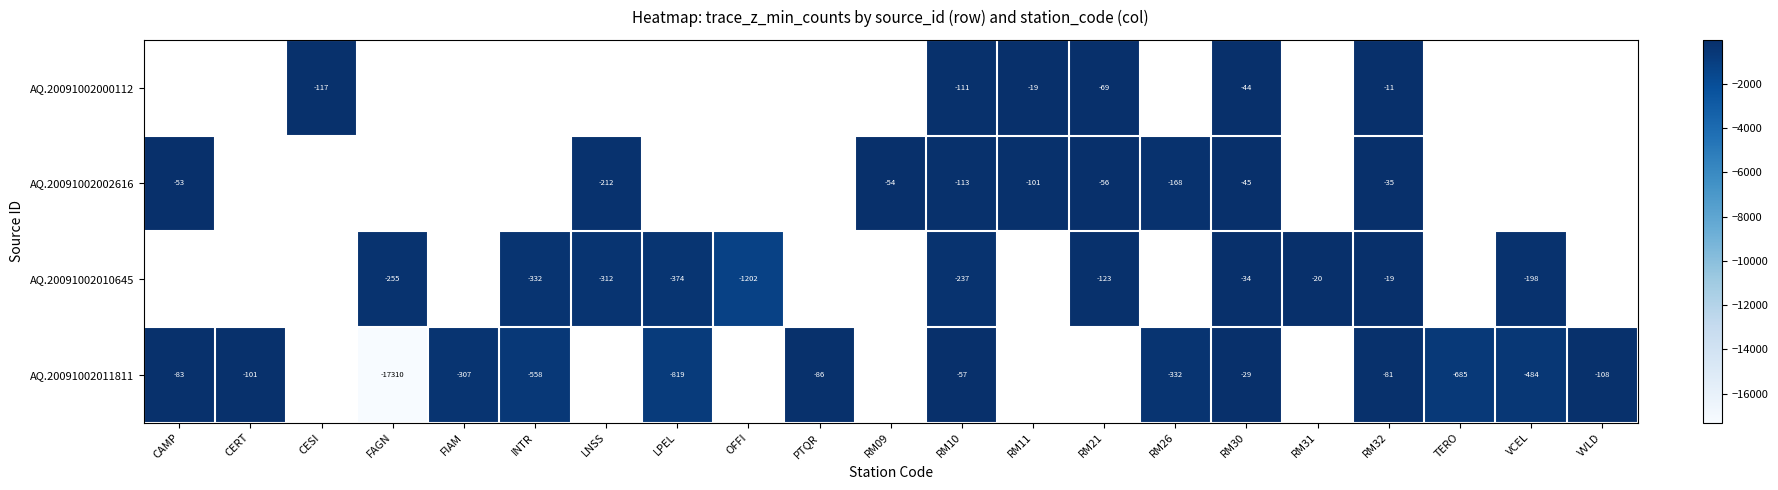

Is the value of AQ.20091002011811 at RM10 greater than the value of AQ.20091002002616 at RM26?

Yes